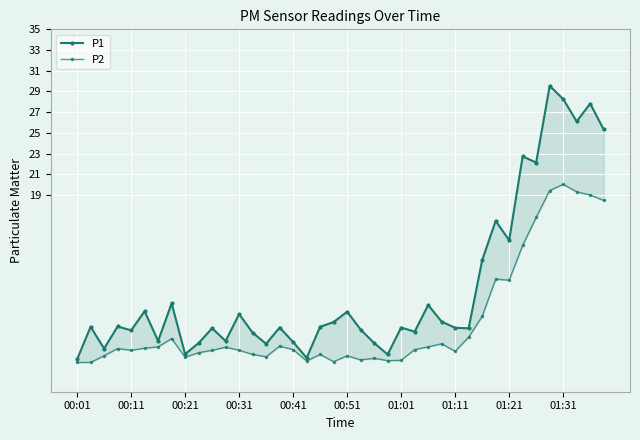

Is this an area chart (filled region under the line)?

No